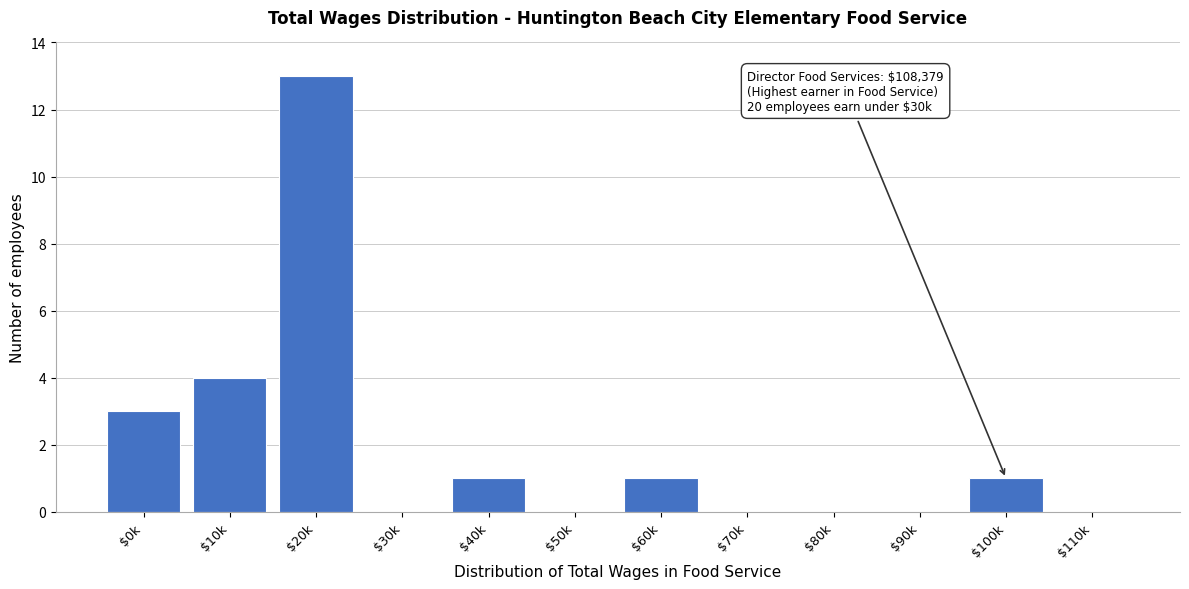

Is it true that the value at $110k is 0?

True